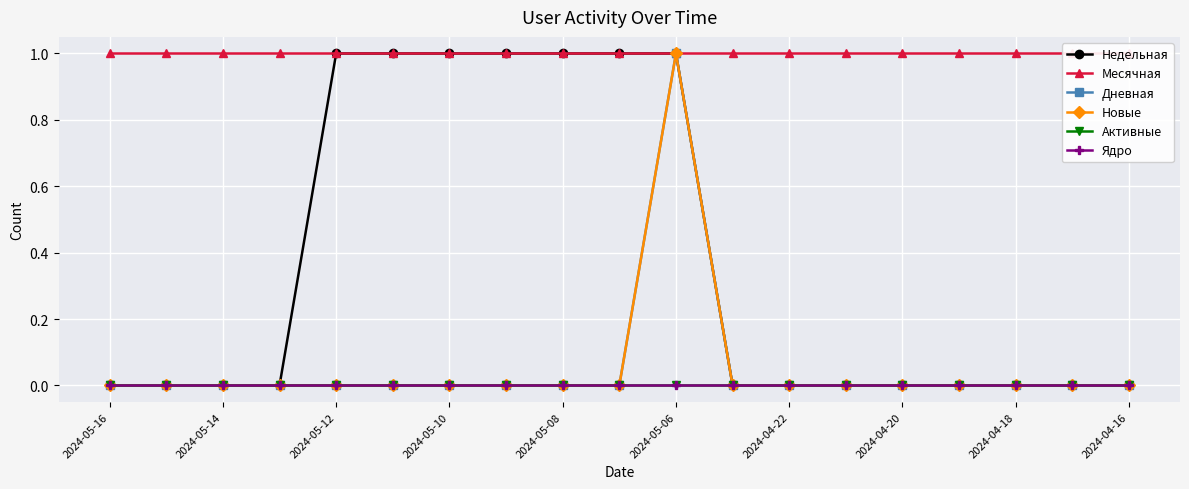

How many lines are shown in the chart?

6